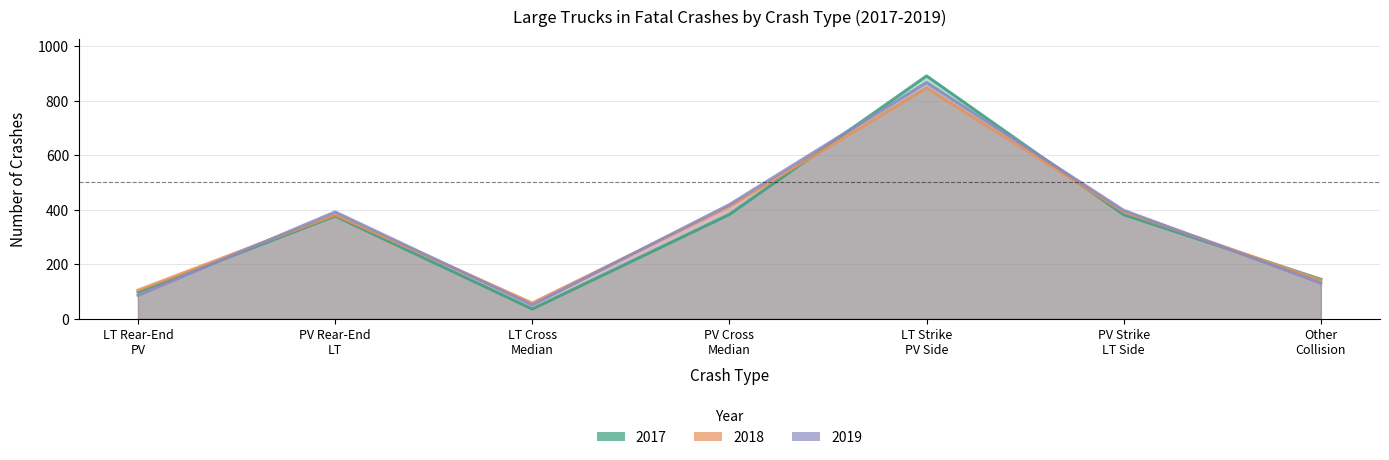

Between LT Cross Median and Other Collision, which is larger?

Other Collision